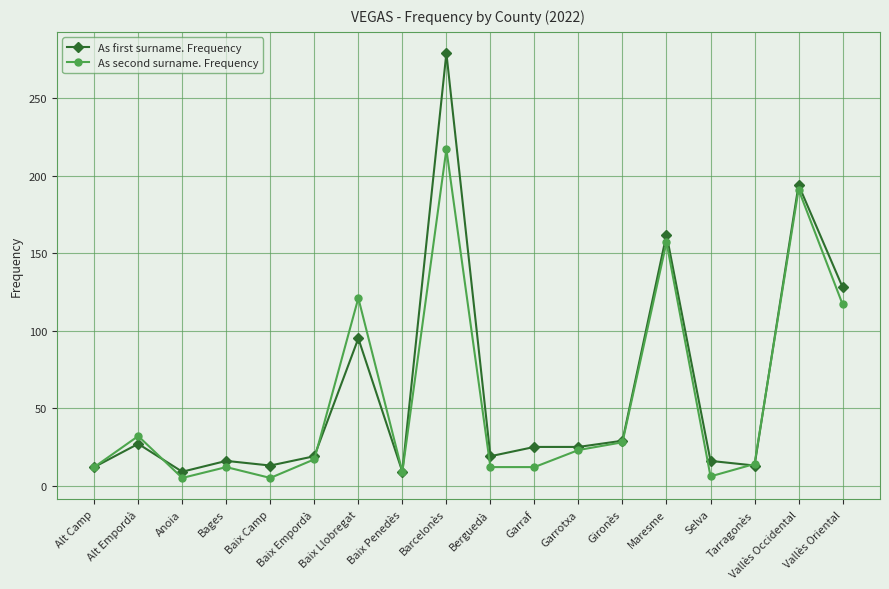

At which category does As first surname. Frequency reach its first local peak?

Alt Empordà